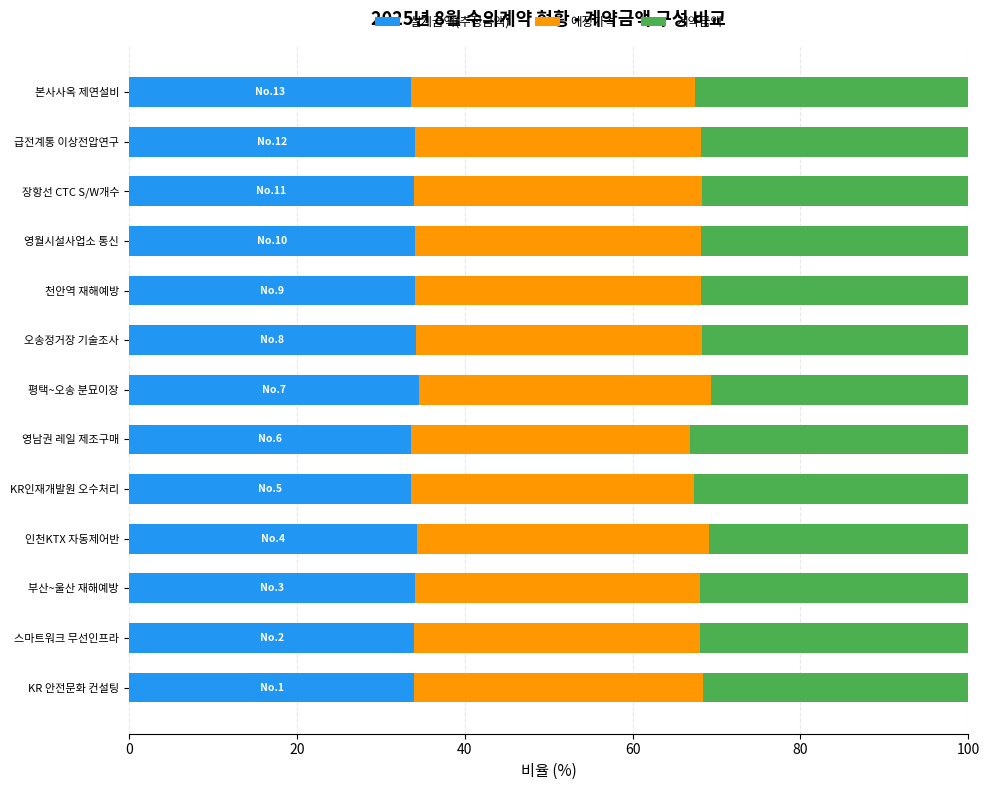

How many distinct data groups are displayed?

3